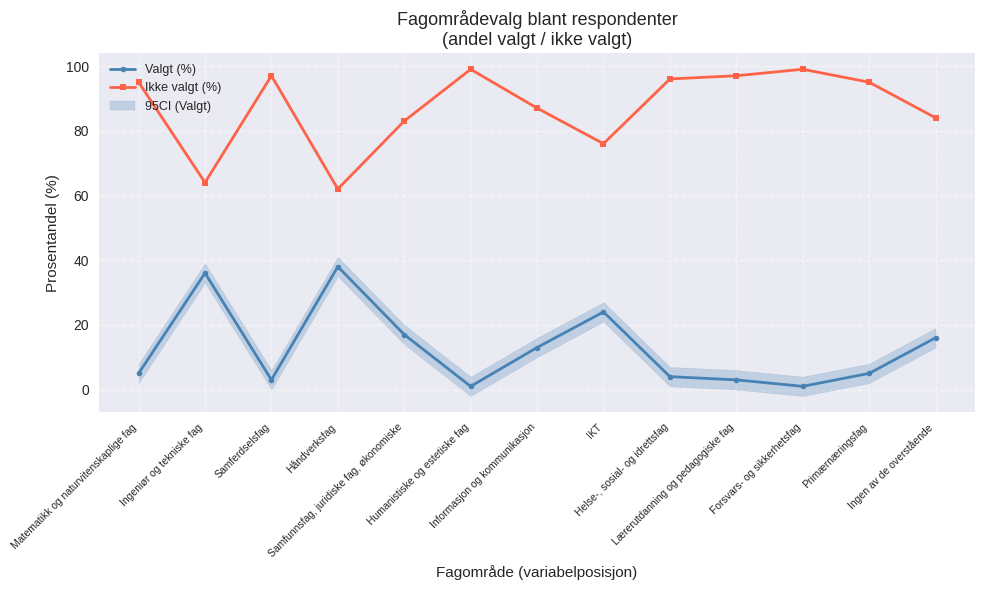

The value of Ikke valgt (%) at Humanistiske og estetiske fag is 35. True or false?

False